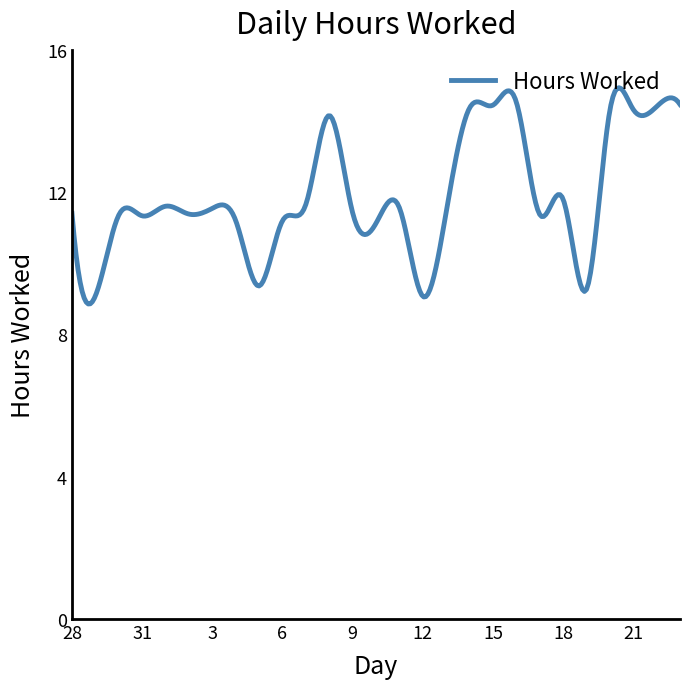

What is the greatest value displayed?

14.9